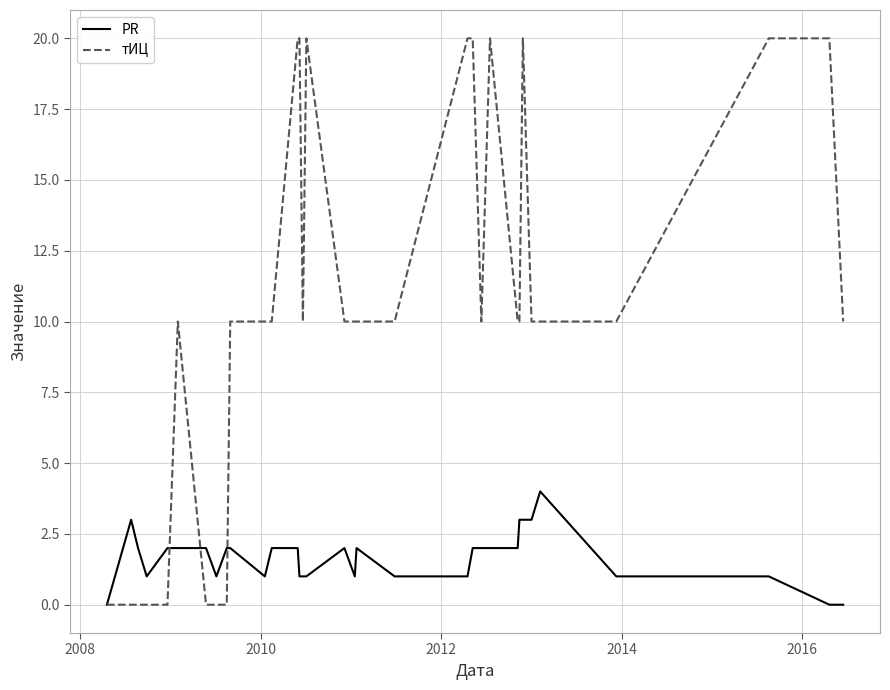

Which series has the largest total across all categories?

тИЦ